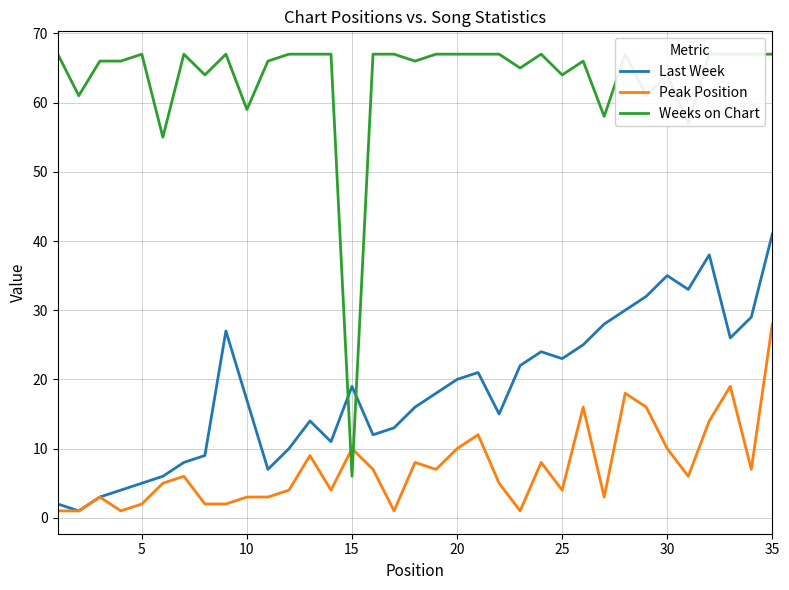

How many values in the Peak Position series exceed 6?

16